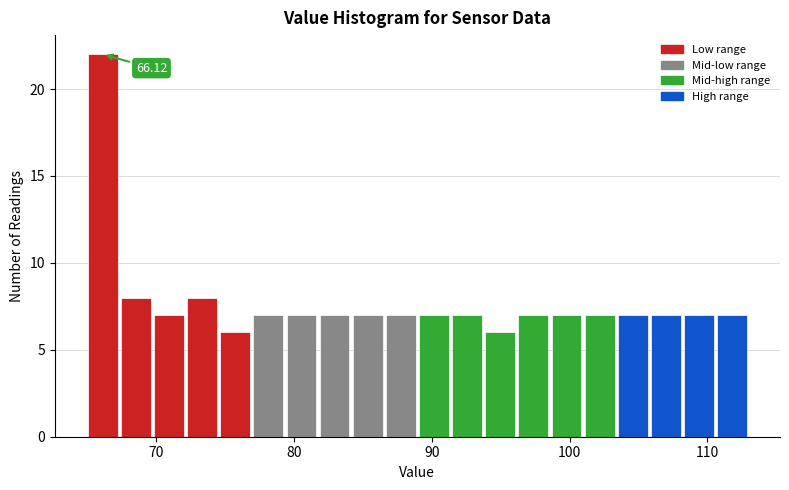

Read against the x-axis, roughly where is the centre of the tallest bar?

66